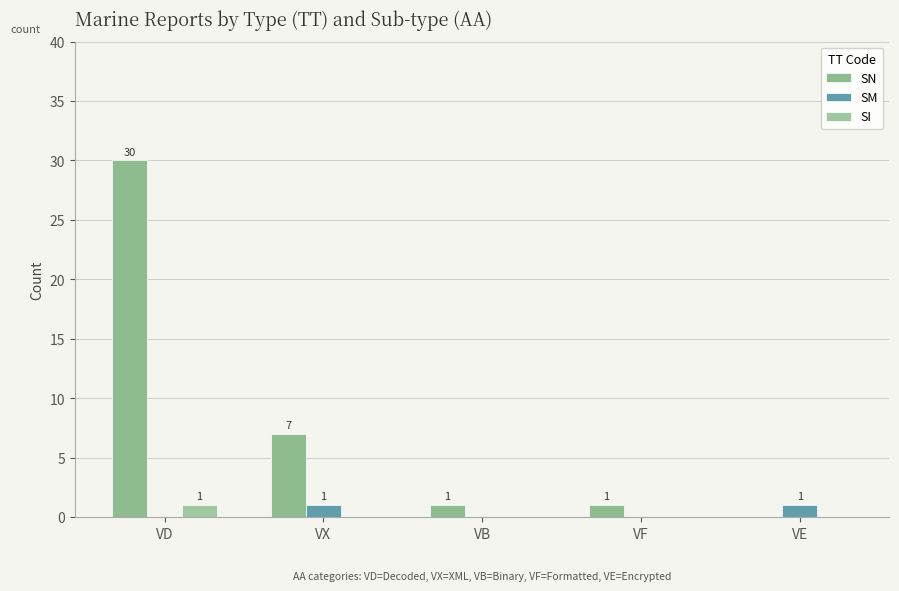

What position from the left is VD?

1